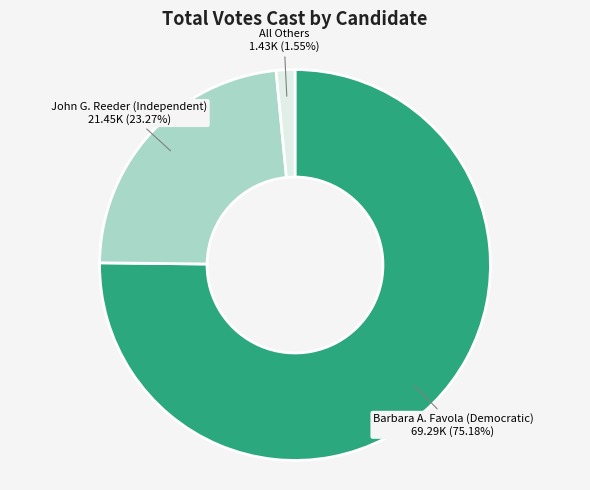

Does any single category account for the majority?

Yes